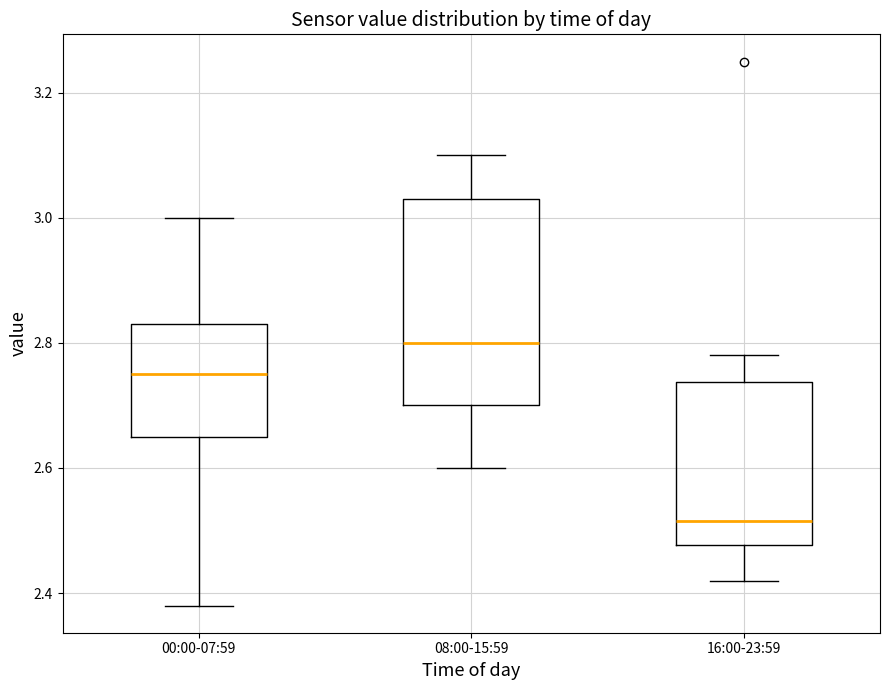

Where does the upper whisker of the box for 08:00-15:59 end on the y-axis? The values are not printed on the chart, so give them approximately, as read against the axis.

3.10